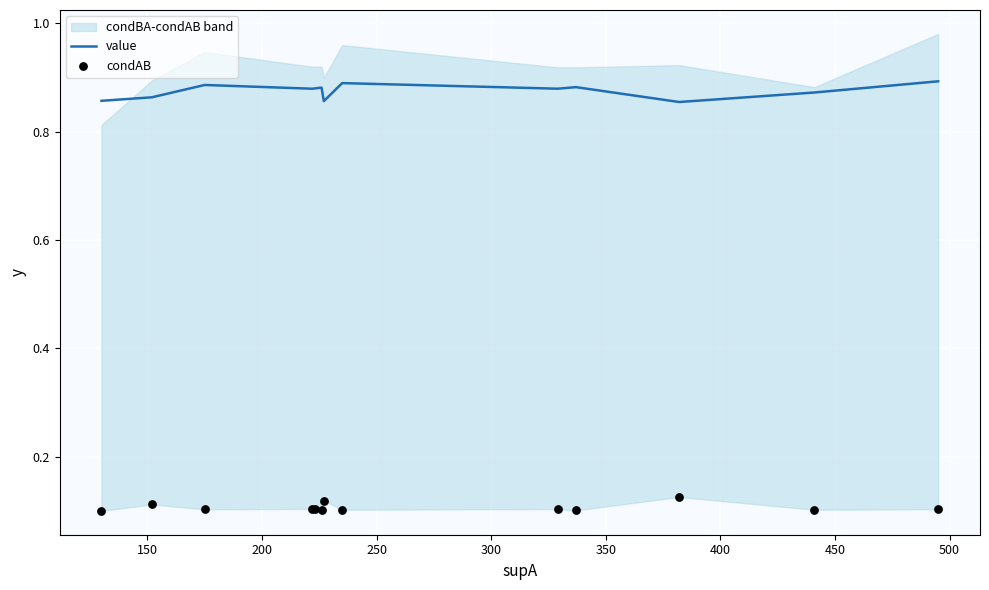

Which series has the largest total across all categories?

value